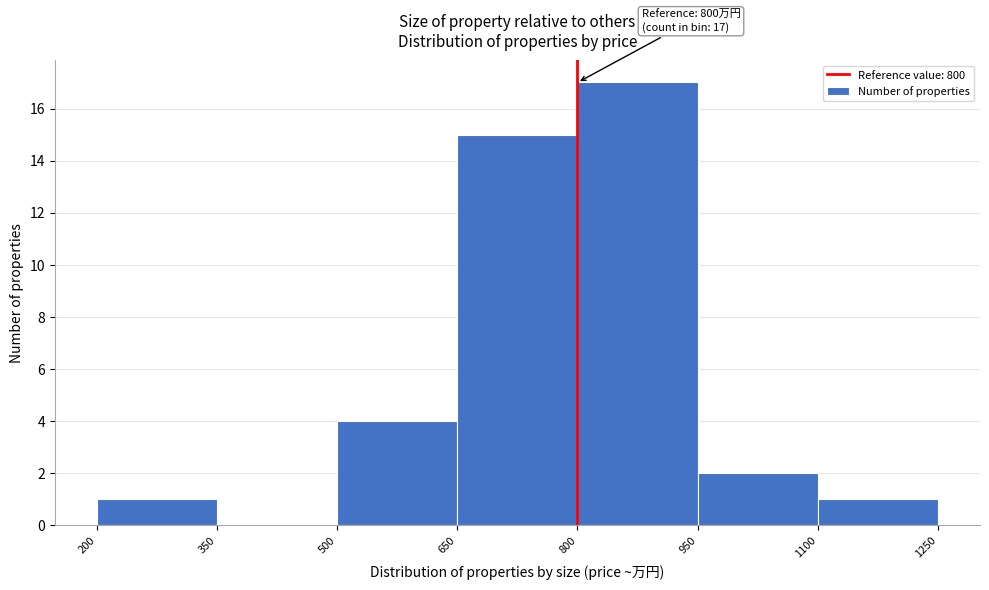

Over which range of the x-axis is the bar tallest?

800 to 950